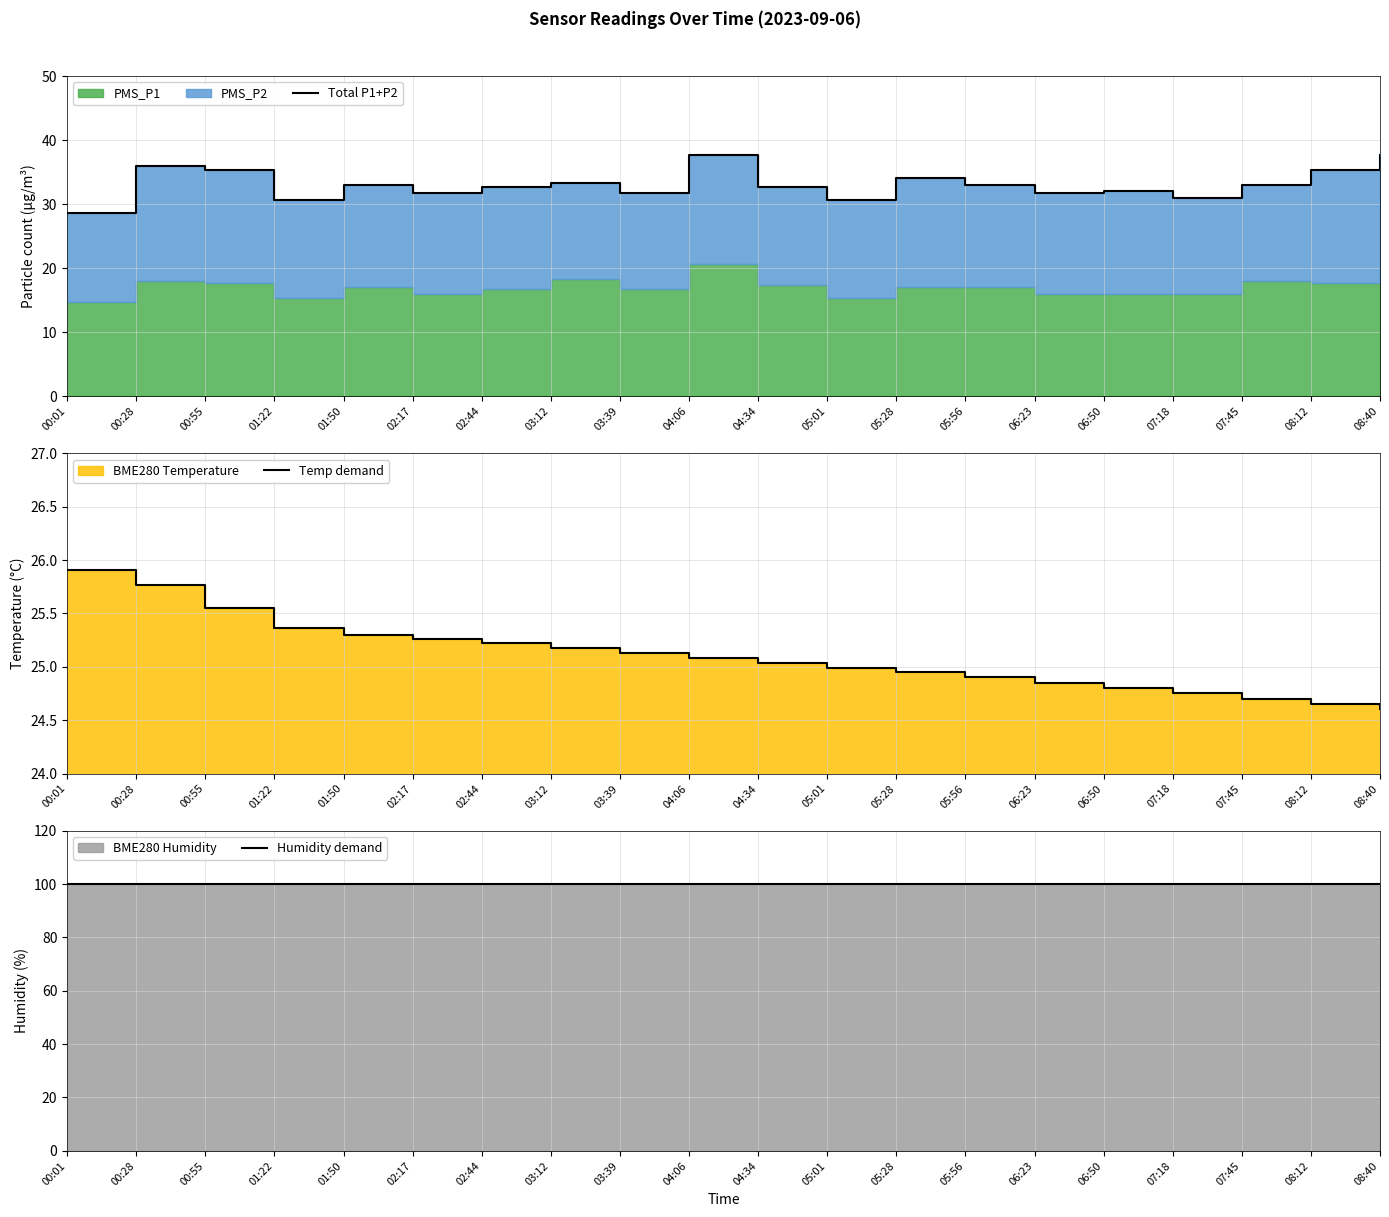

What is the spread (max minus min) of values at 03:39?

74.9